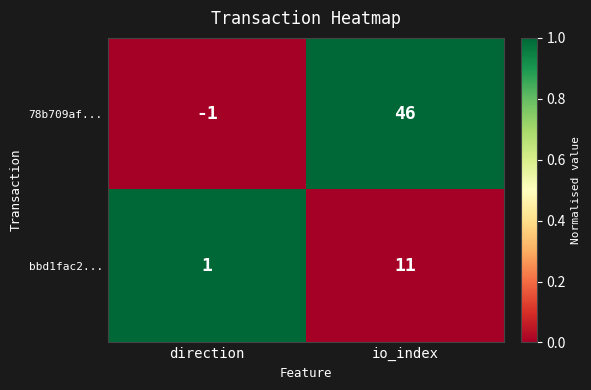

True or false: 78b709af... has a value of -1 at direction.

True